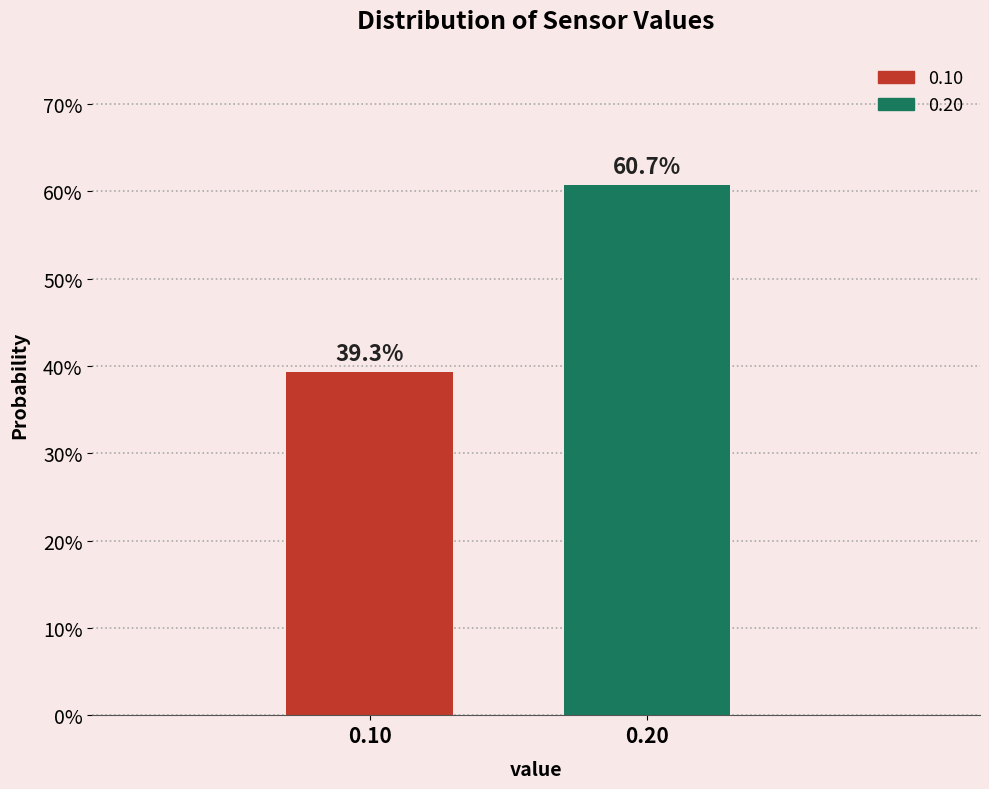

Reading left to right, list all the values displayed in this chart.

39.3	60.7